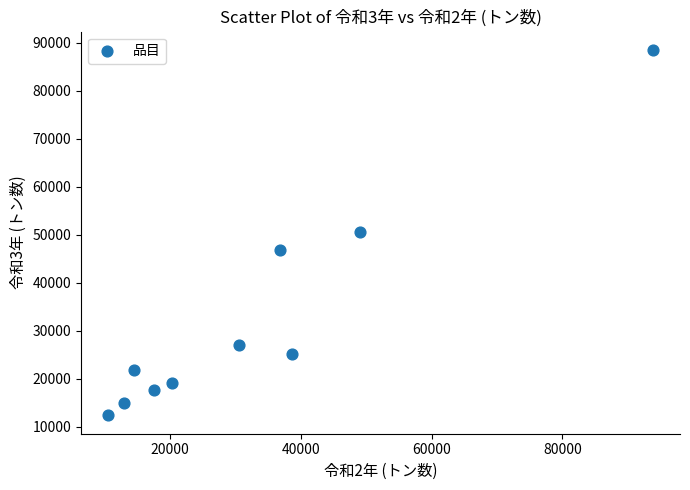

What is the average Y value?

32429